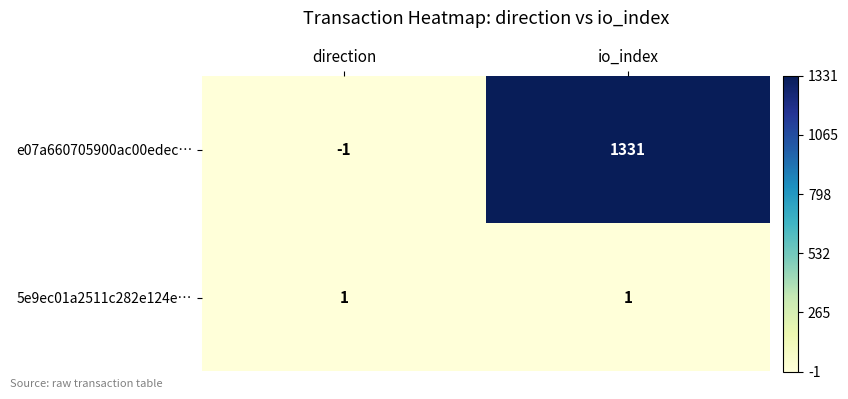

Which category has the lowest value across all series?

direction